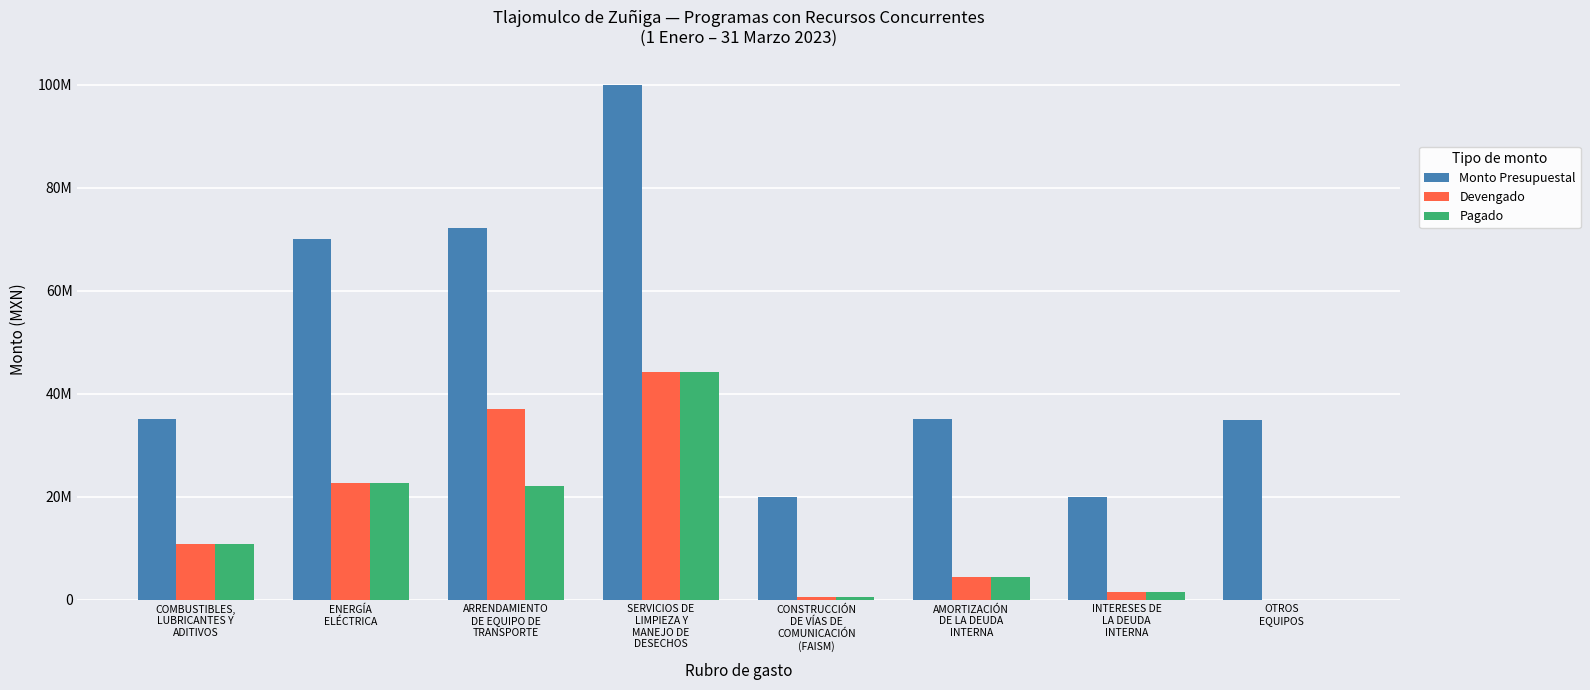

What are all the series names shown in the legend?

Monto Presupuestal, Devengado, Pagado